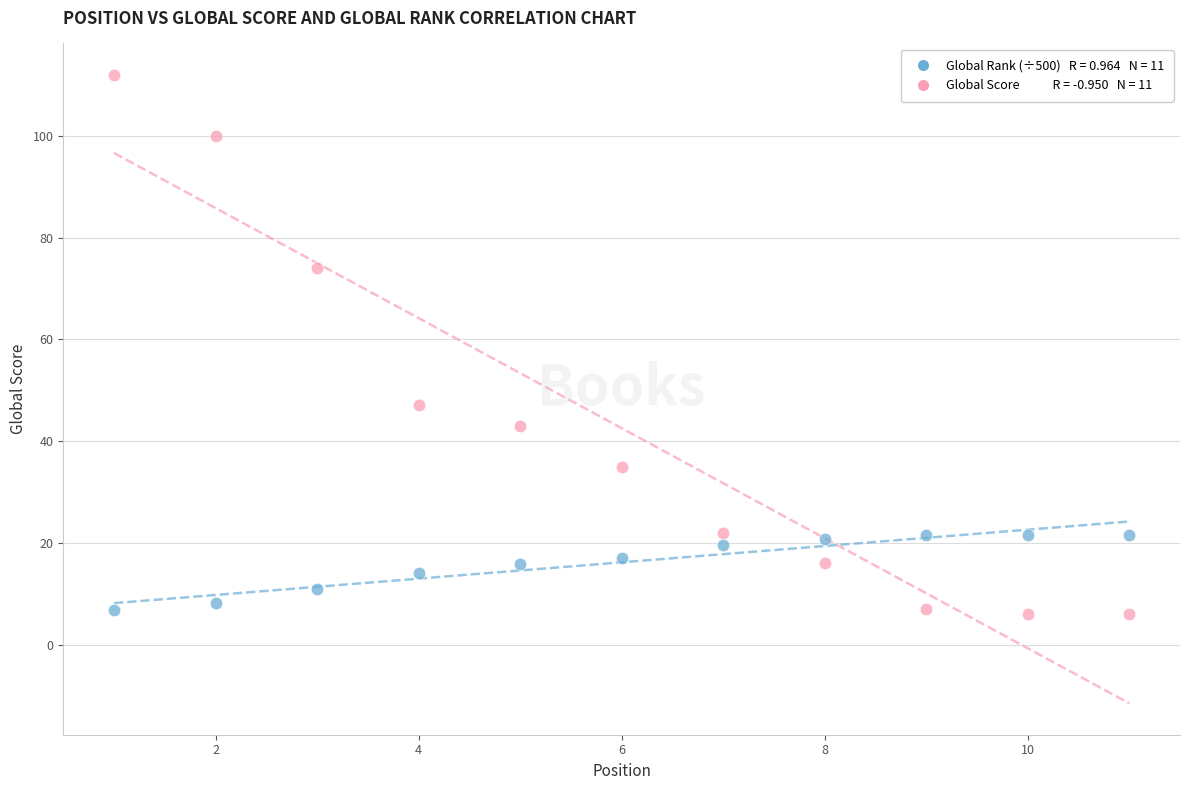

Across all series, what Y value is closest to 59?

47.0